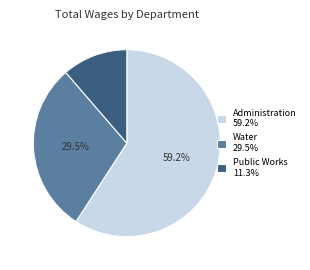

Combined, do Administration 59.2% and Water 29.5% account for over 50%?

Yes